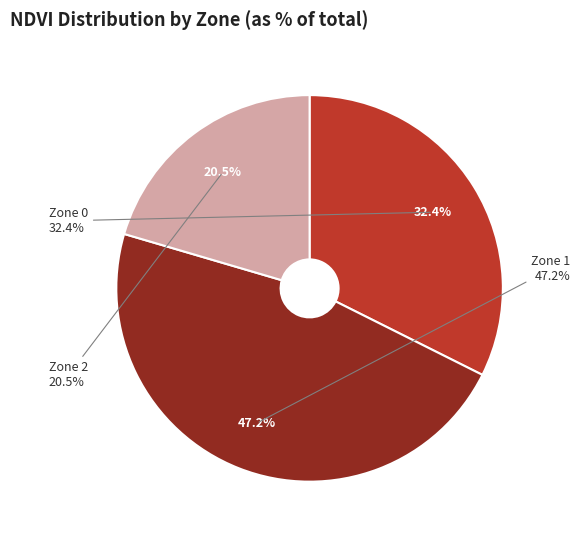

Which slice is the smallest?

2